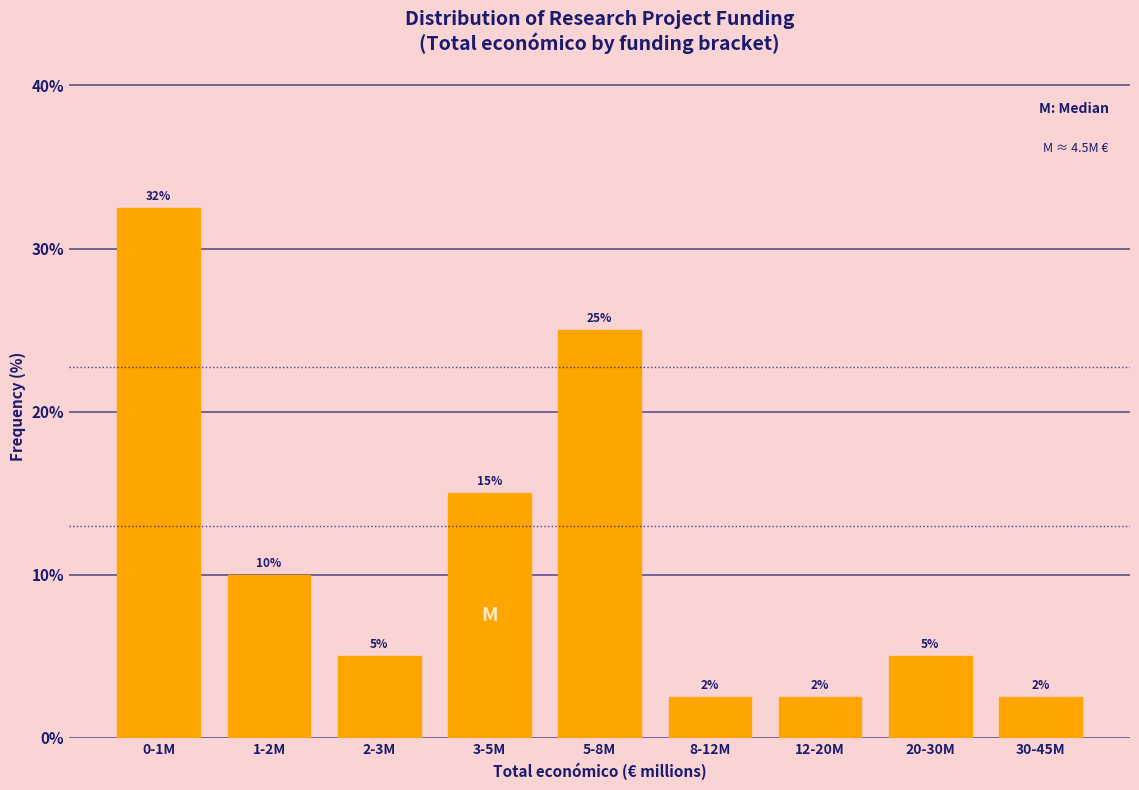

Is it true that the value at 3-5M is 23.4?

False